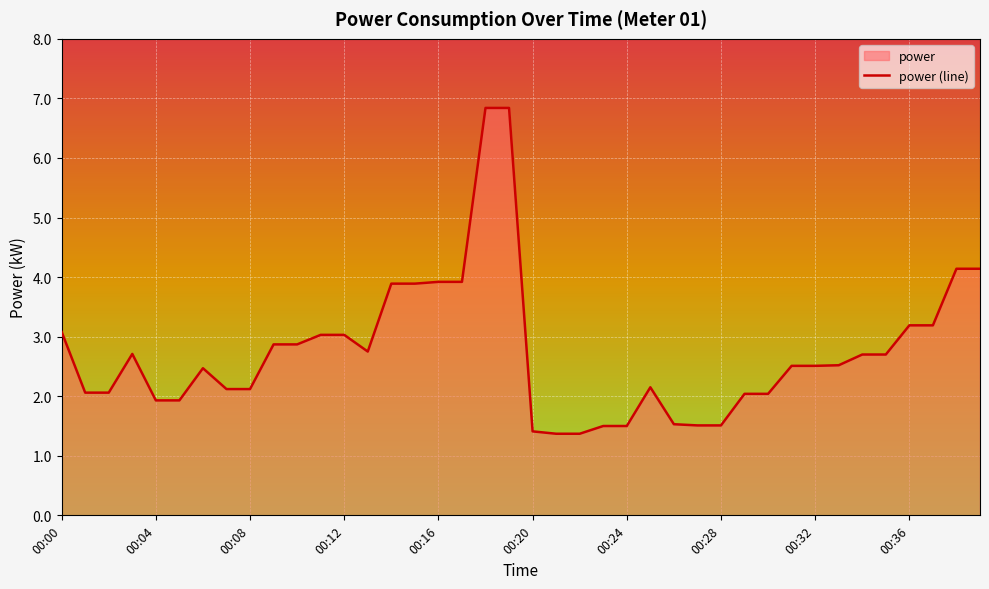

What is the label of the 18th point from the right?

22